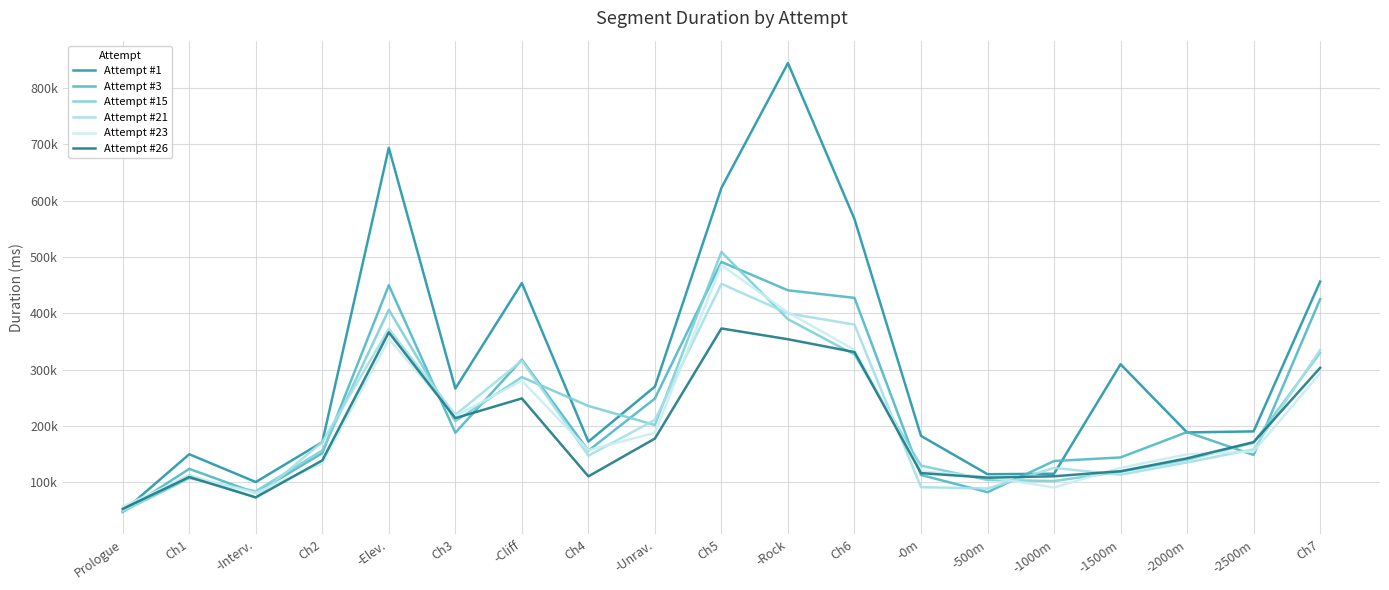

Read the Attempt #26 value at Ch4, to the nearest 10.

110630